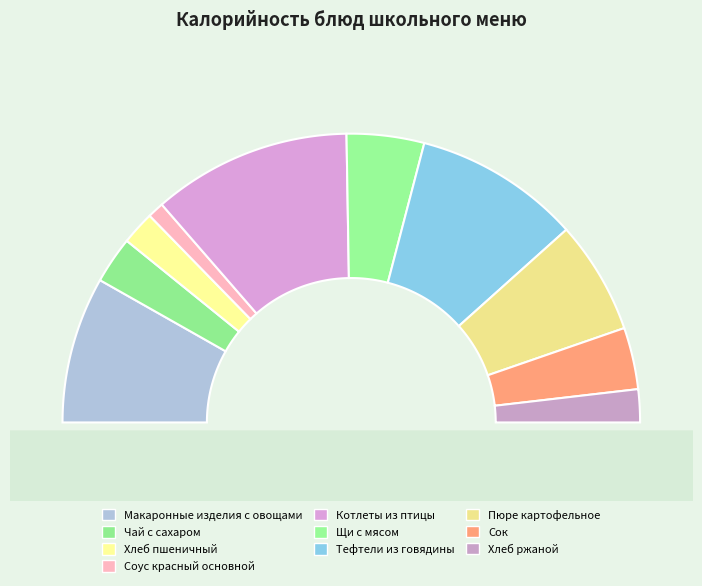

Is there a majority slice in this chart?

No